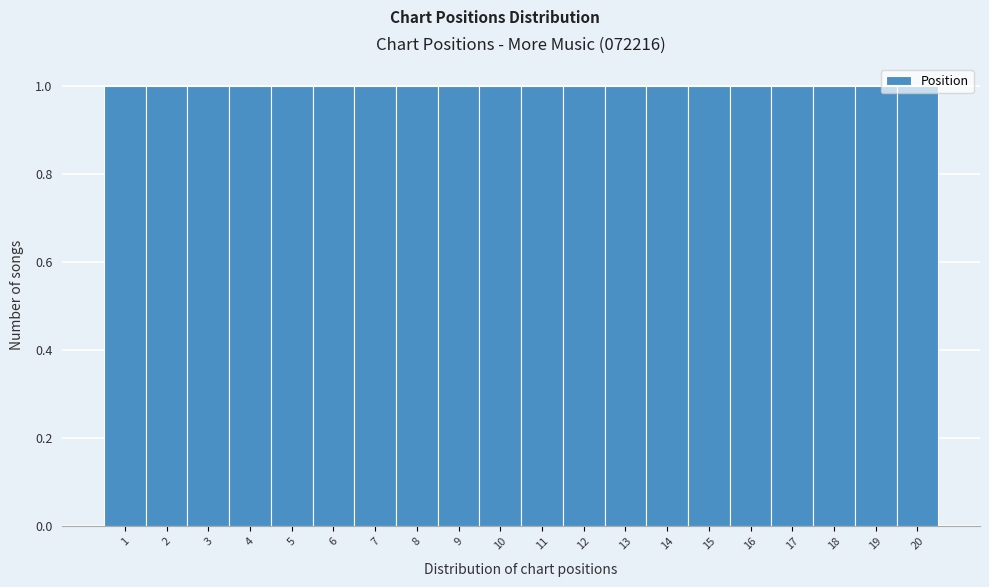

Reading left to right, transcribe this chart: for each bar, give the range it covers on the x-axis and its height. The values are not printed on the chart, so give them approximately, as read against the axis.

0.5 to 1.5: 1
1.5 to 2.5: 1
2.5 to 3.5: 1
3.5 to 4.5: 1
4.5 to 5.5: 1
5.5 to 6.5: 1
6.5 to 7.5: 1
7.5 to 8.5: 1
8.5 to 9.5: 1
9.5 to 10.5: 1
10.5 to 11.5: 1
11.5 to 12.5: 1
12.5 to 13.5: 1
13.5 to 14.5: 1
14.5 to 15.5: 1
15.5 to 16.5: 1
16.5 to 17.5: 1
17.5 to 18.5: 1
18.5 to 19.5: 1
19.5 to 20.5: 1